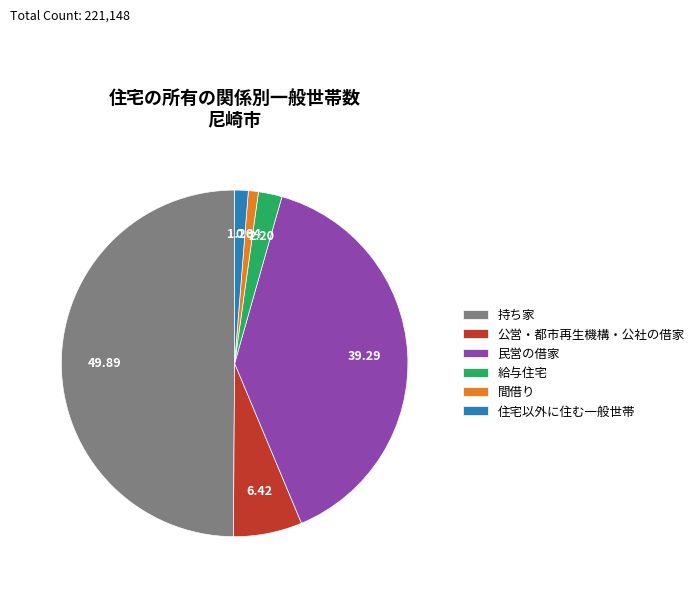

Which has a higher value, 持ち家 or 民営の借家?

持ち家